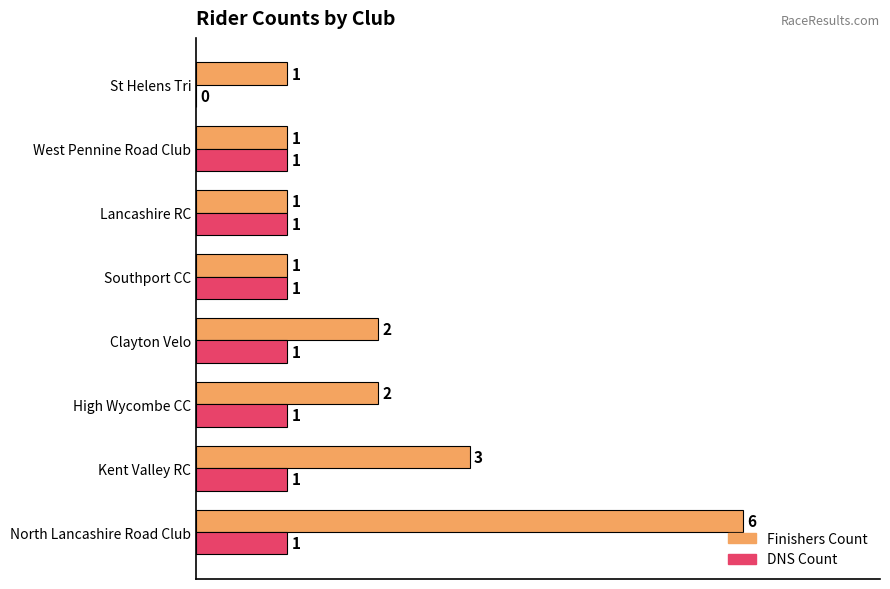

Which series has the largest range (max minus min)?

Finishers Count